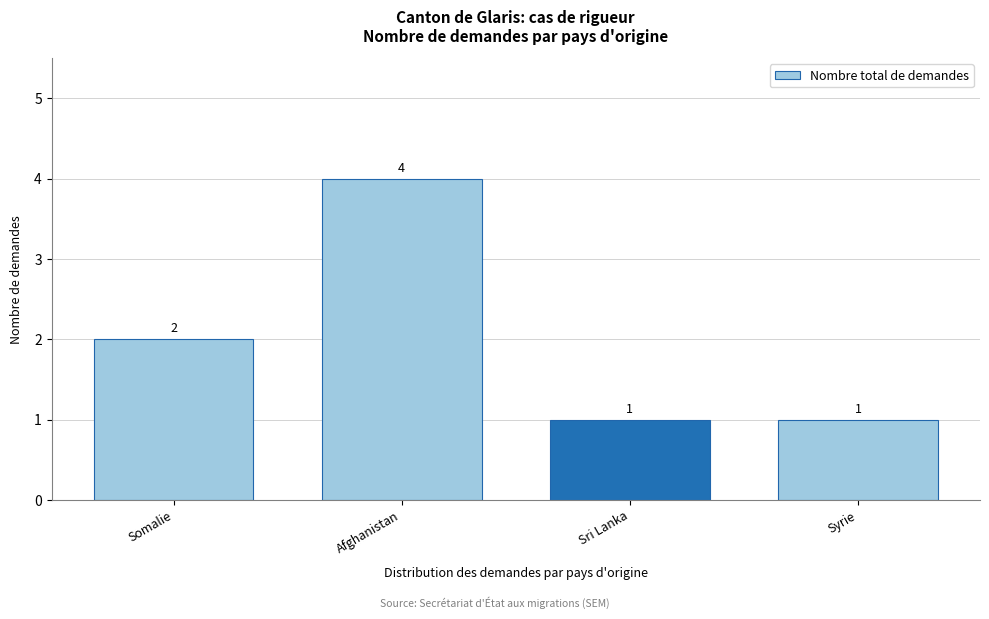

Reading left to right, list all the values displayed in this chart.

Somalie=2	Afghanistan=4	Sri Lanka=1	Syrie=1